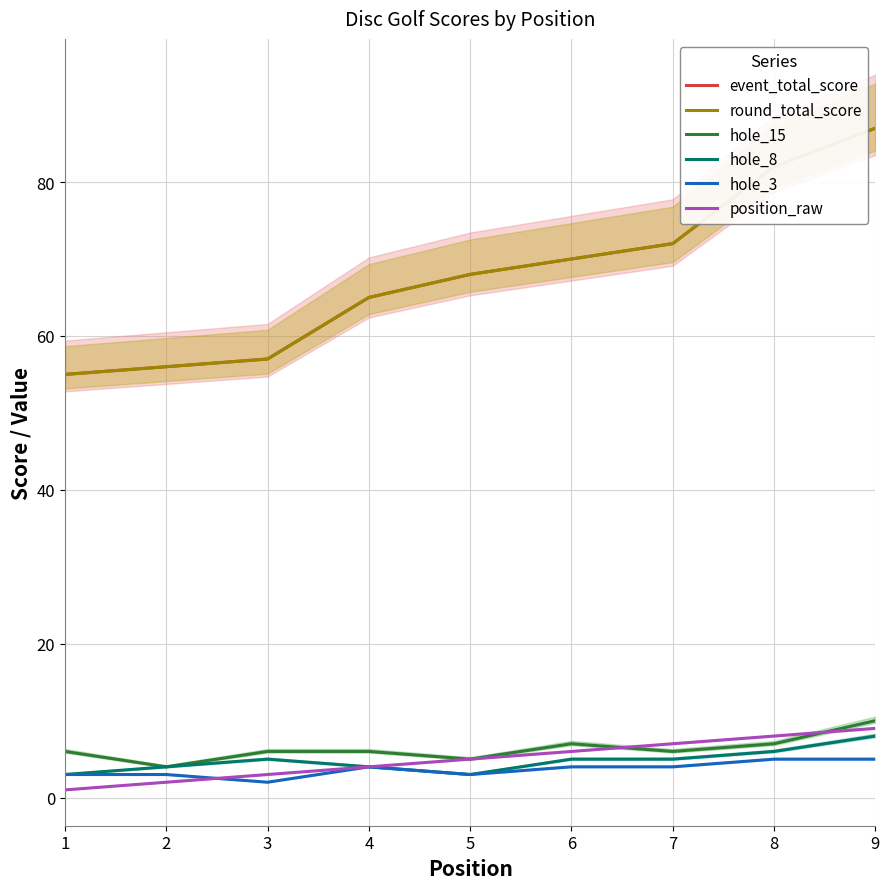

Is it true that event_total_score equals 89 at 4?

False